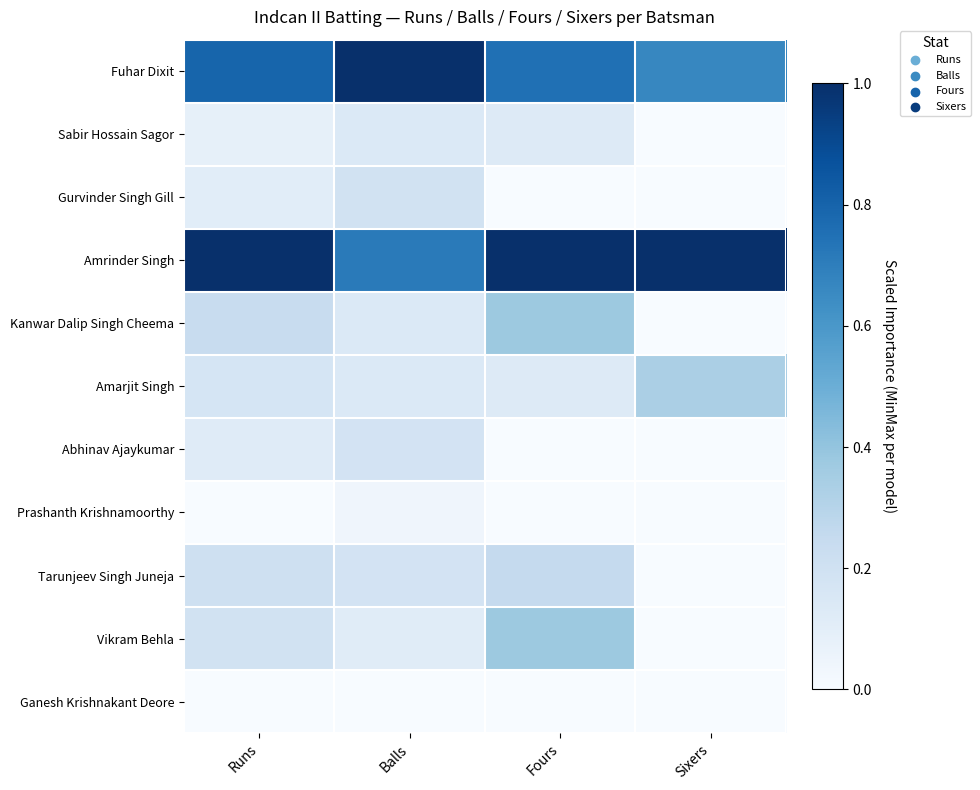

At how many categories does at least one series exceed 0?

4